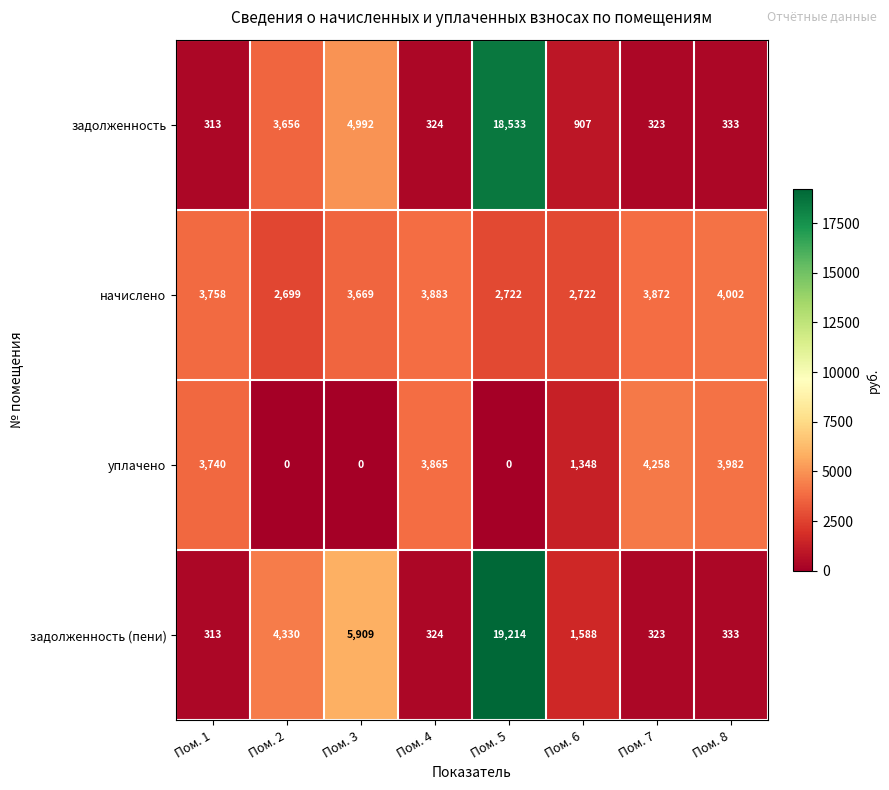

How many categories are shown in the chart?

8